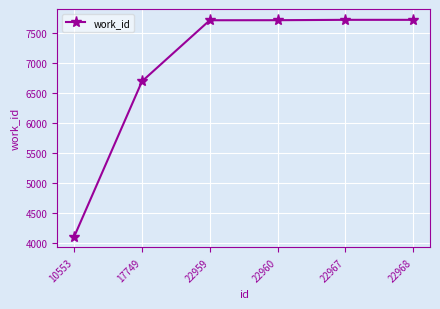

Read the value at 10553.

4100